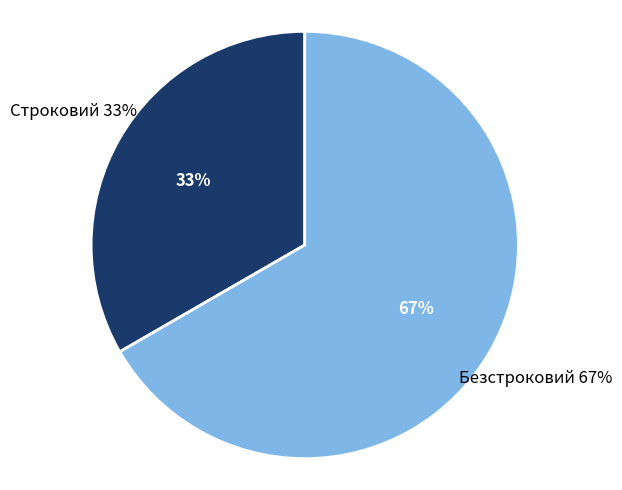

The Строковий slice represents 33% of the pie. True or false?

True